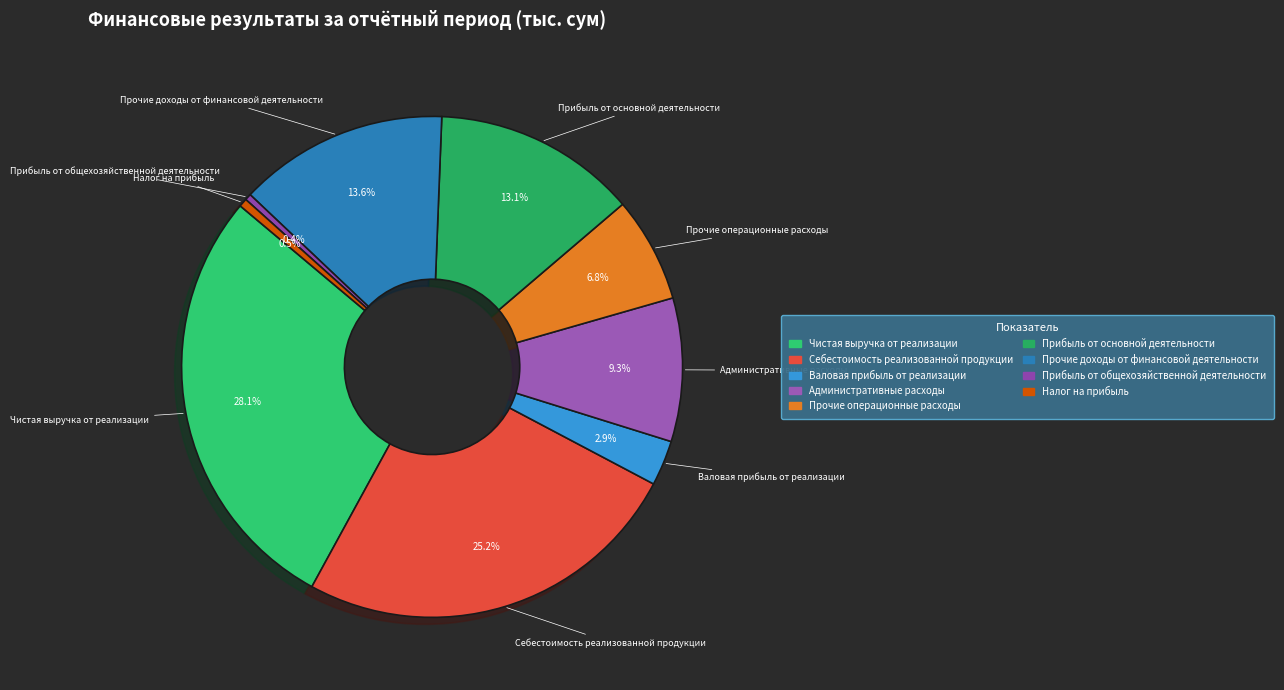

Is there a majority slice in this chart?

No